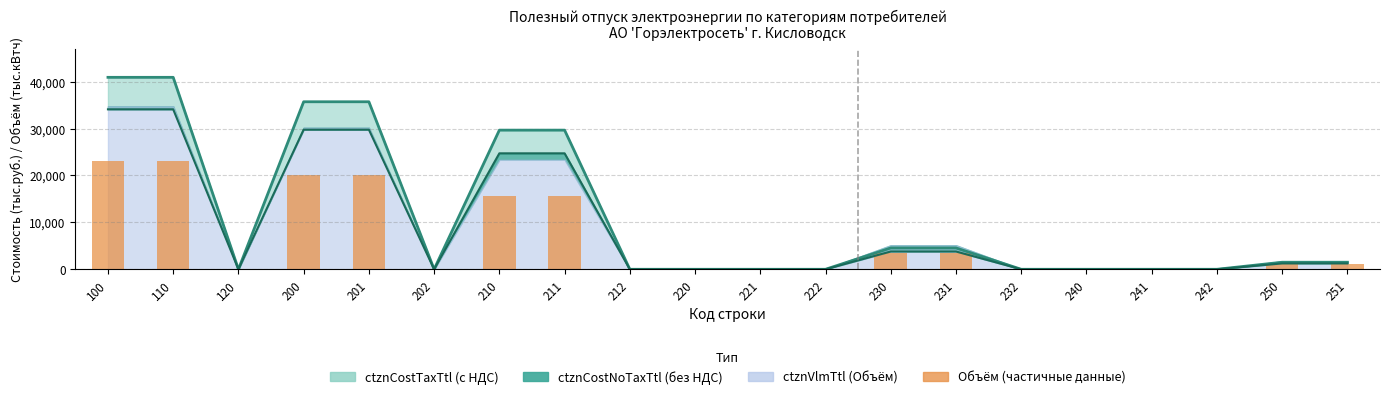

The value at 200 is 33428.5. True or false?

False